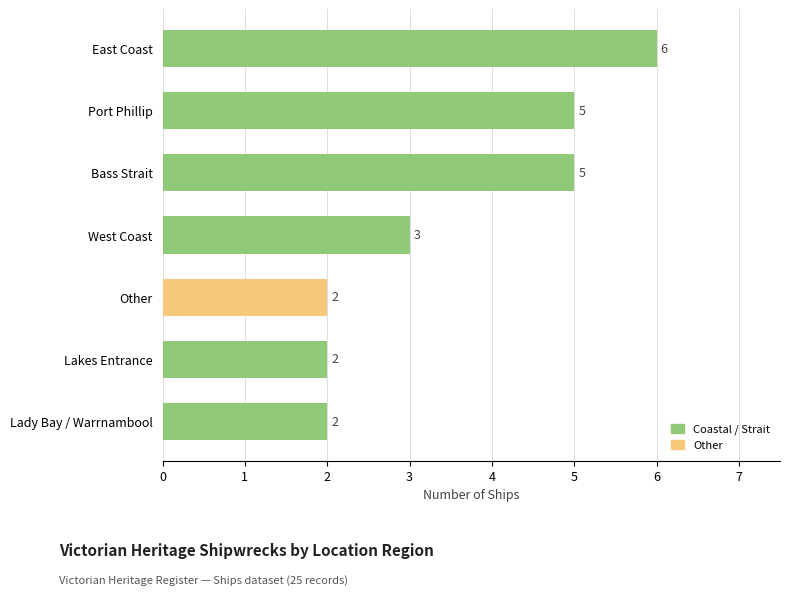

How many values are between 2 and 5?

6